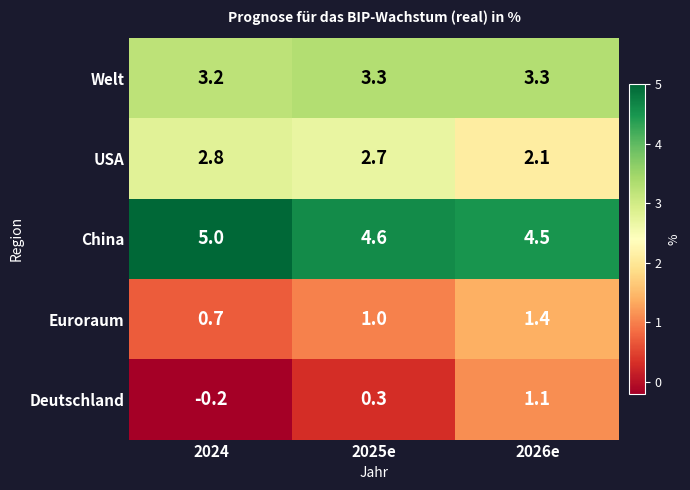

Reading left to right, what are all the values shown in this chart?

Welt: 3.2	3.3	3.3
USA: 2.8	2.7	2.1
China: 5.0	4.6	4.5
Euroraum: 0.7	1.0	1.4
Deutschland: -0.2	0.3	1.1